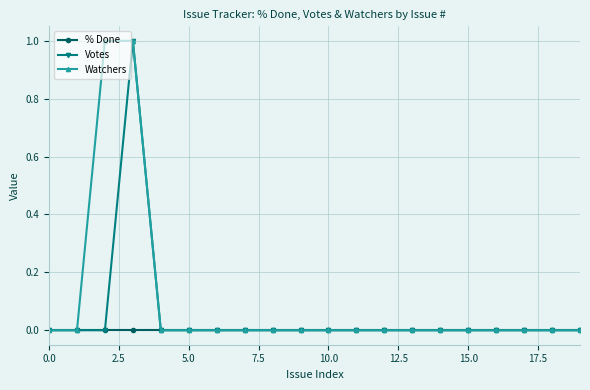

Rank the series by their average value, from lowest to highest.

% Done, Votes, Watchers